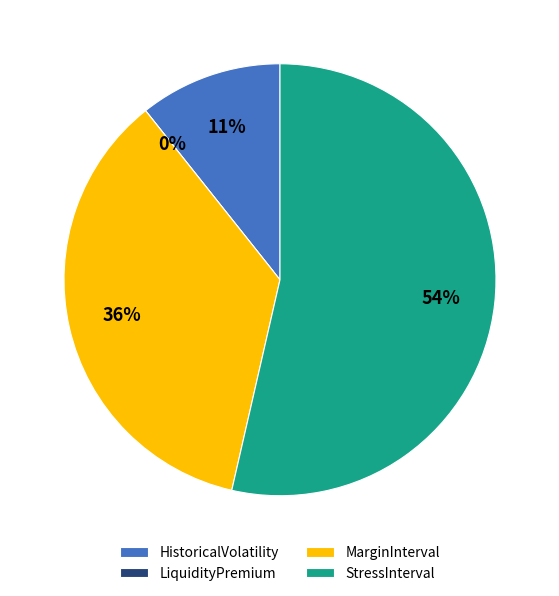

What is the change in value from MarginInterval to StressInterval?

+4.5